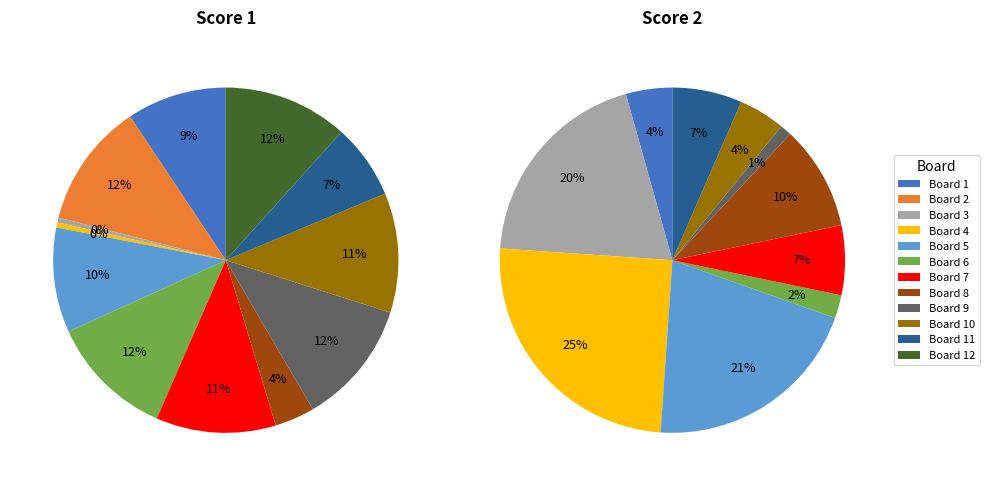

Does 2 account for over 50% of the chart?

No